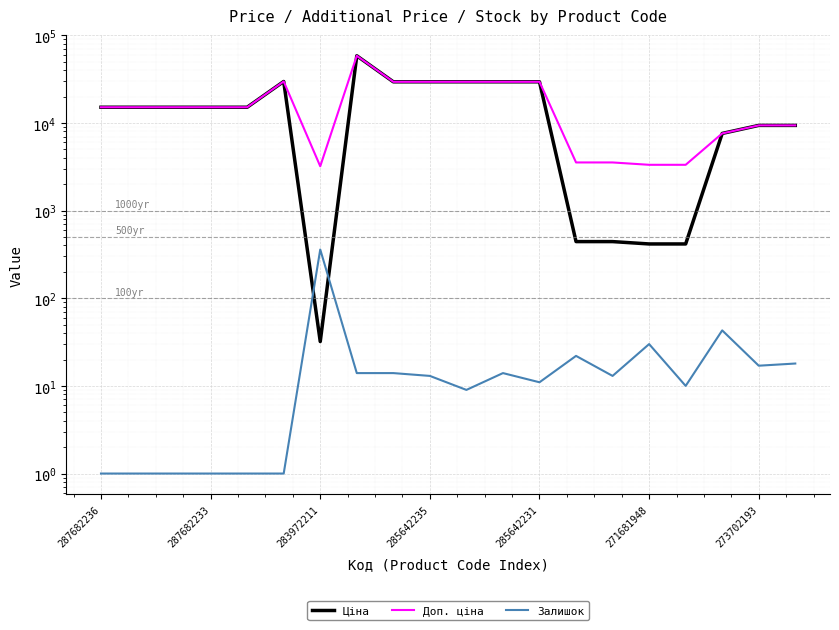

How many times do Залишок and Ціна cross each other?

2